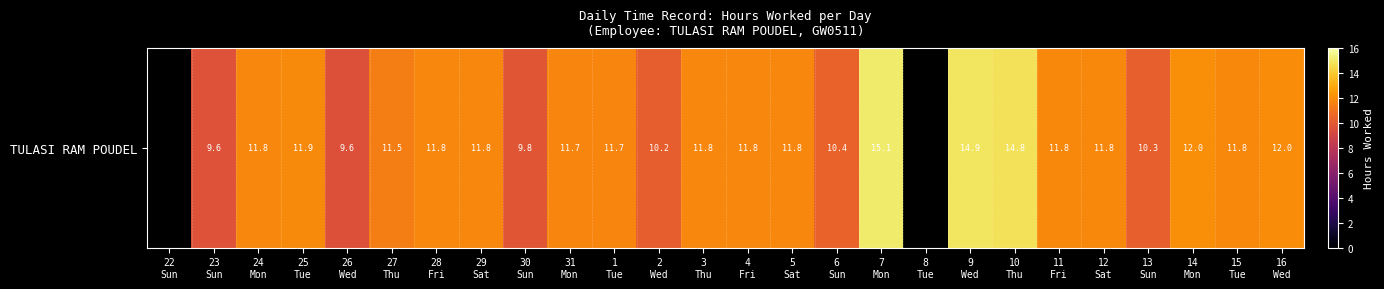

What is the maximum value shown in the chart?

15.1